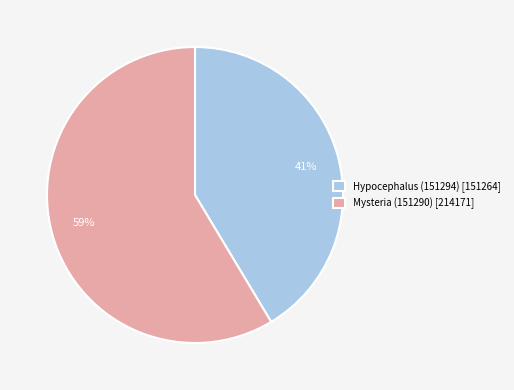

Do Mysteria (151290) [214171] and Hypocephalus (151294) [151264] together represent more than half of the pie?

Yes